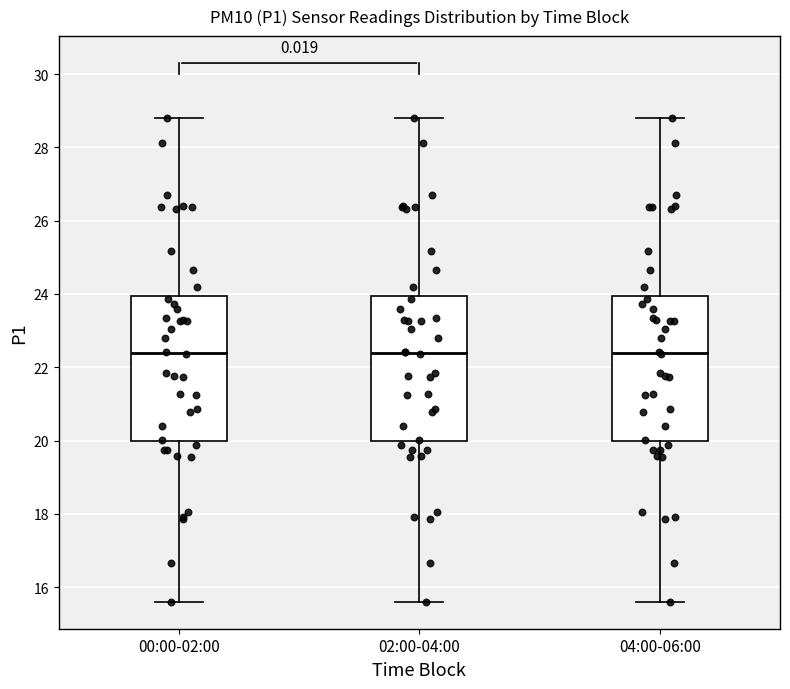

Reading left to right, read every box against the y-axis: the position of its median line, the range the box covers, and the ends of its whiskers. The values are not printed on the chart, so give them approximately, as read against the axis.

00:00-02:00: median 22.4, box 20.0 to 24.0, whiskers 15.6 to 28.8
02:00-04:00: median 22.4, box 20.0 to 24.0, whiskers 15.6 to 28.8
04:00-06:00: median 22.4, box 20.0 to 24.0, whiskers 15.6 to 28.8